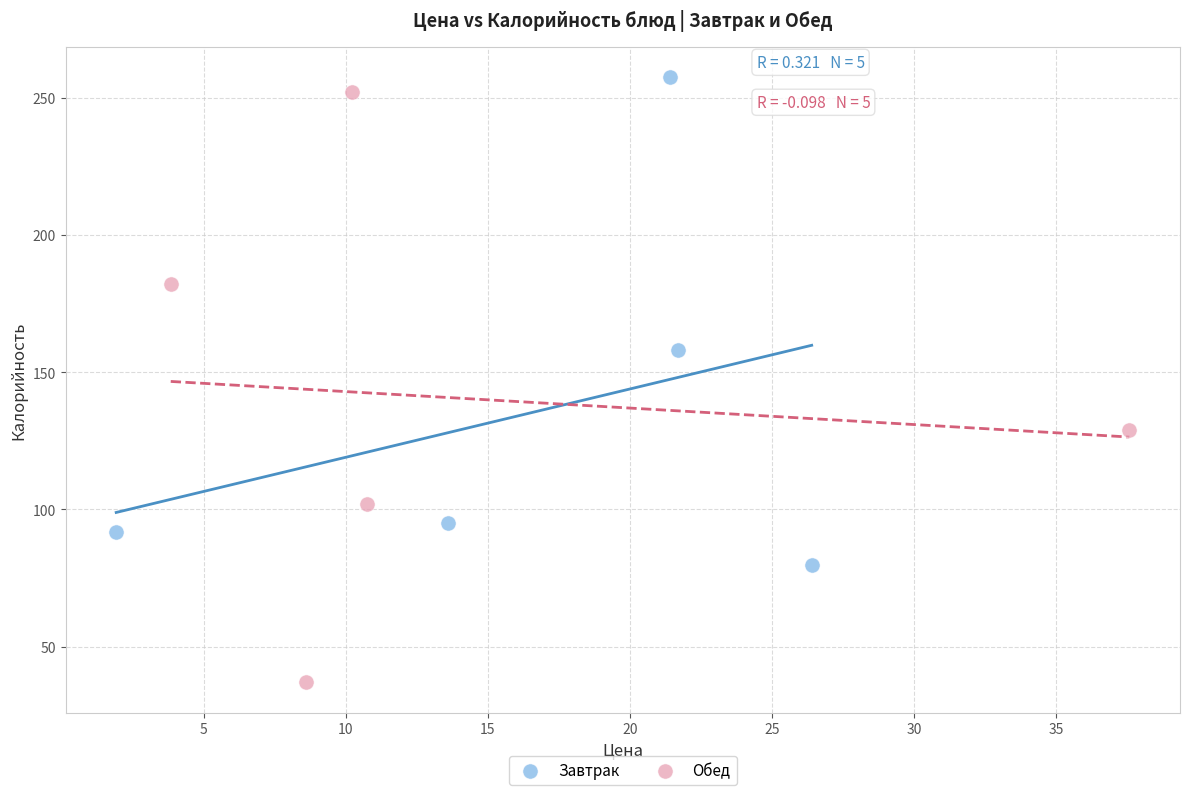

Which series has the largest Y range (max minus min)?

Обед